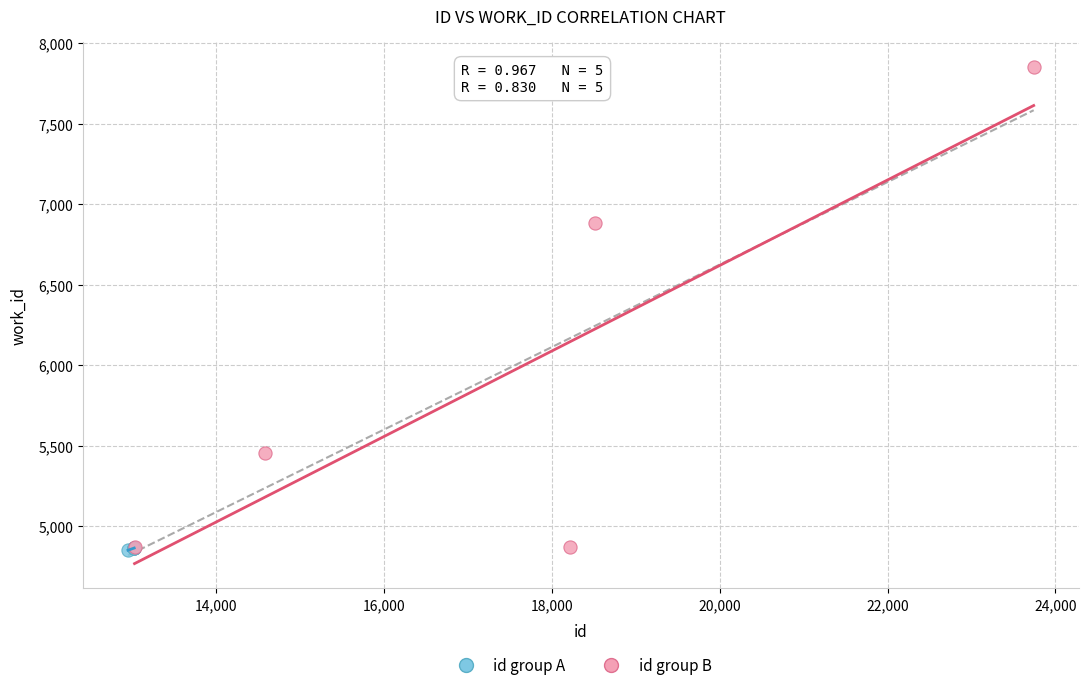

Which series contains the highest Y value?

id group B